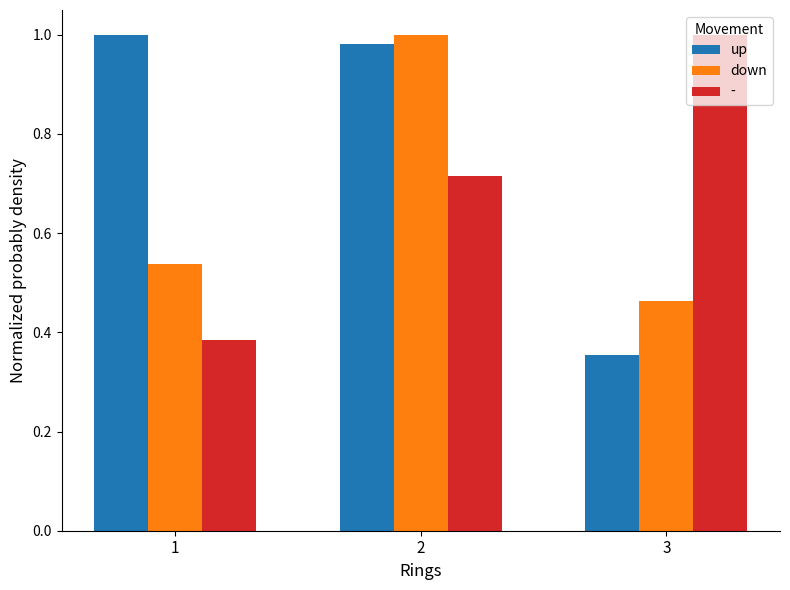

Count the number of data series in this chart.

3